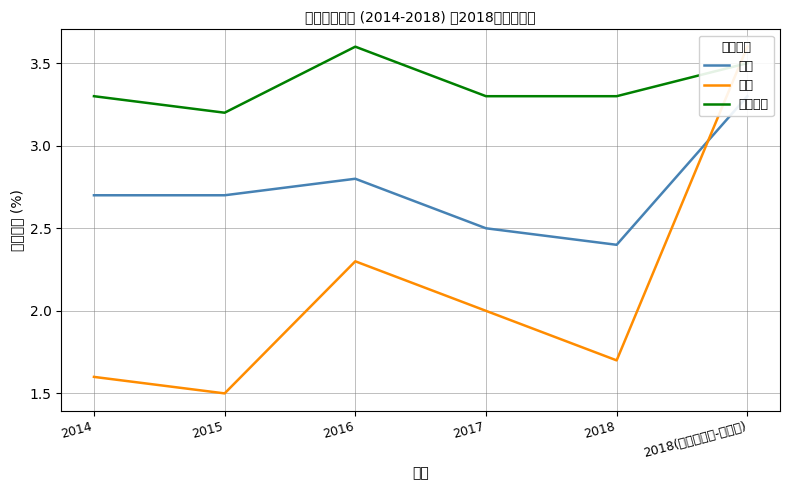

Which series changed the most between 2015 and 2018?

終身